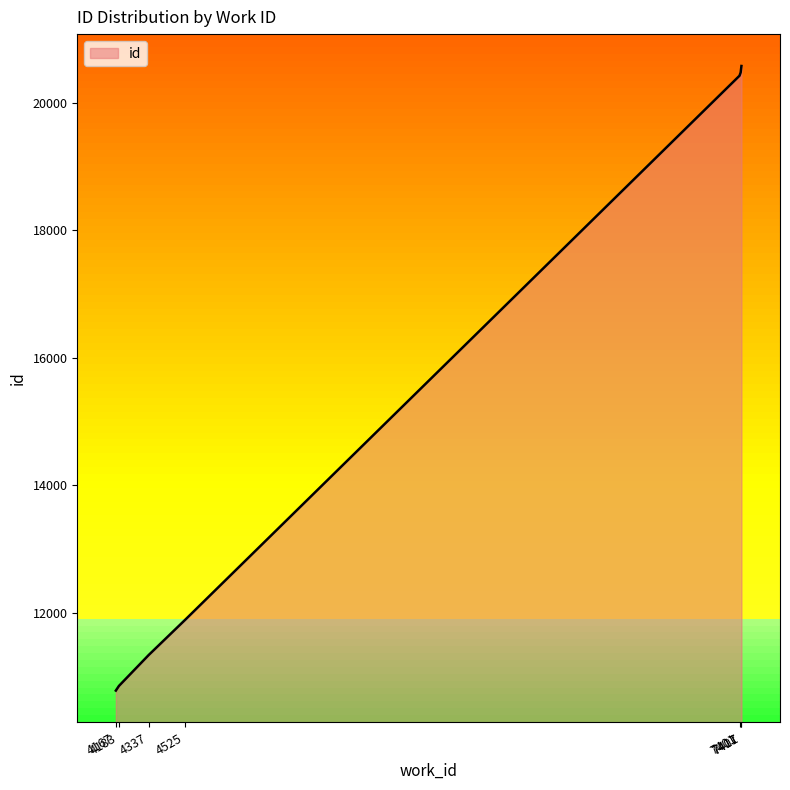

True or false: the data has more than 1 interior local peaks.

False